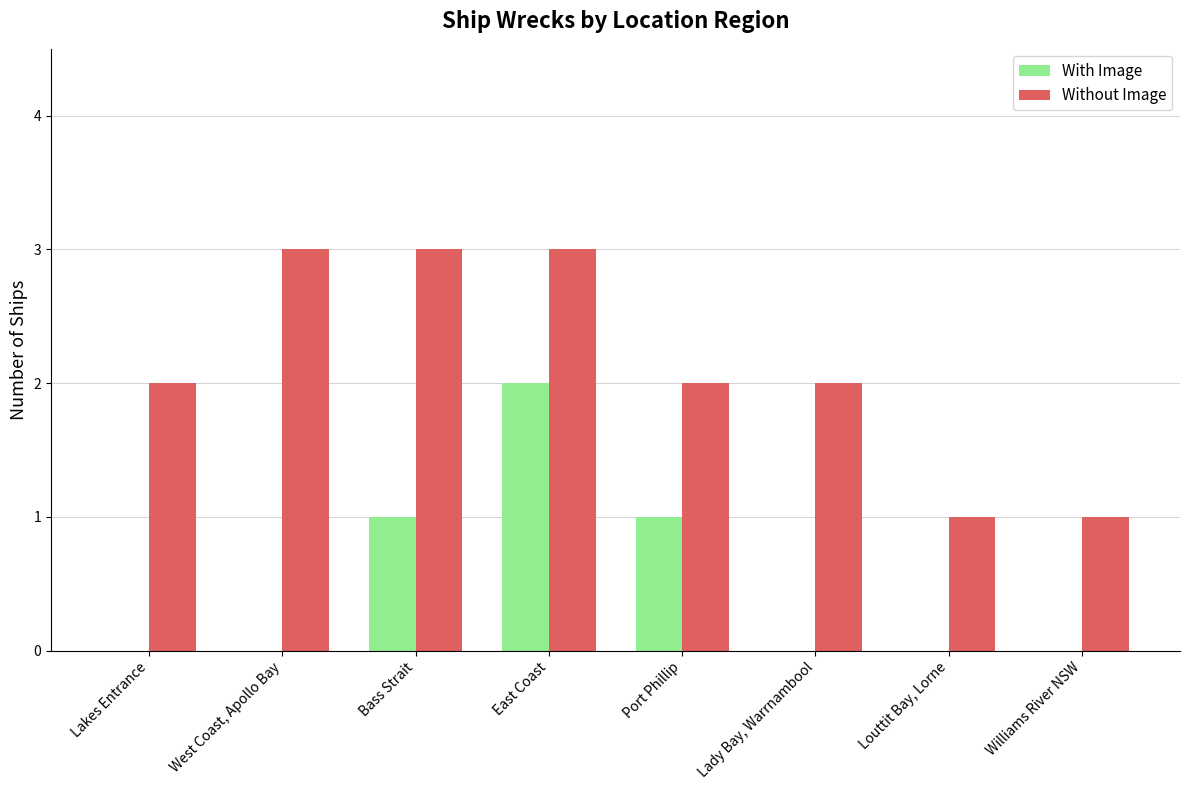

What are all the series names shown in the legend?

With Image, Without Image